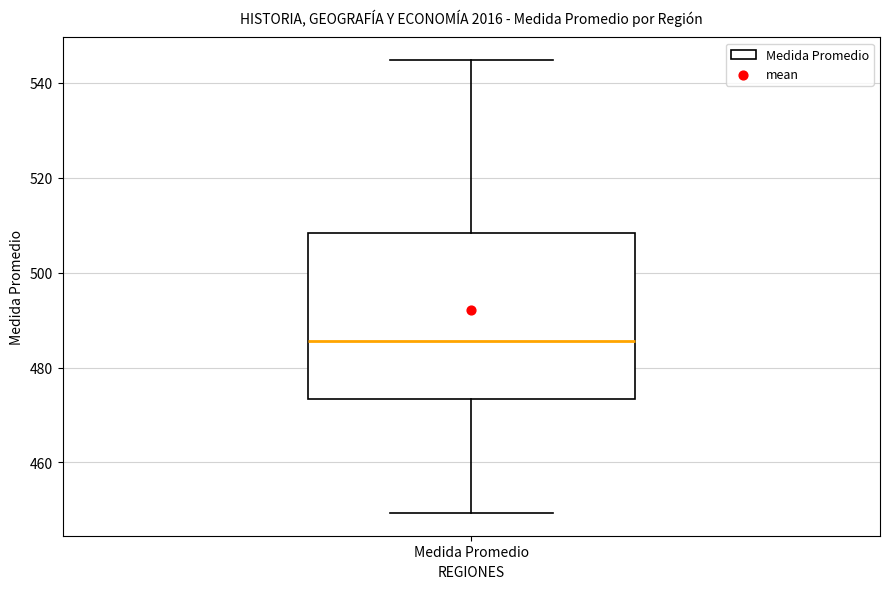

Read this box plot against the y-axis: the position of the median line, the range covered by the box, and the ends of both whiskers. The values are not printed on the chart, so give them approximately, as read against the axis.

median 486, box 474 to 508, whiskers 450 to 544